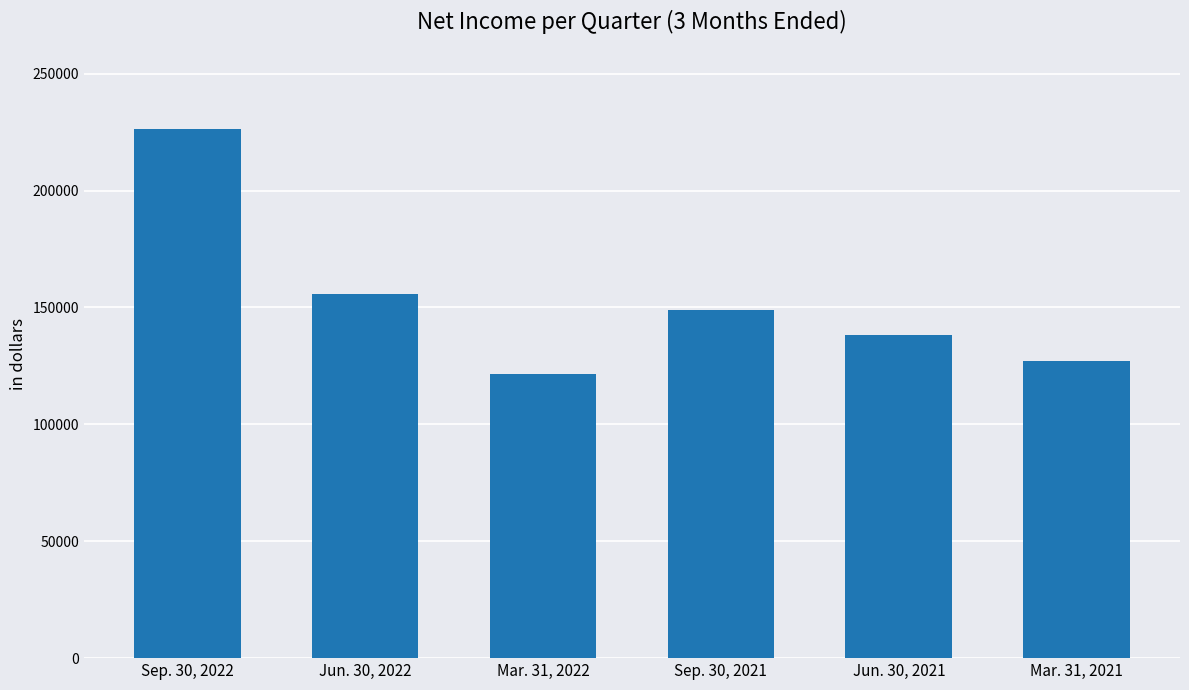

Reading left to right, list all the values displayed in this chart.

Sep. 30, 2022=226219	Jun. 30, 2022=155787	Mar. 31, 2022=121692	Sep. 30, 2021=149059	Jun. 30, 2021=138216	Mar. 31, 2021=127184